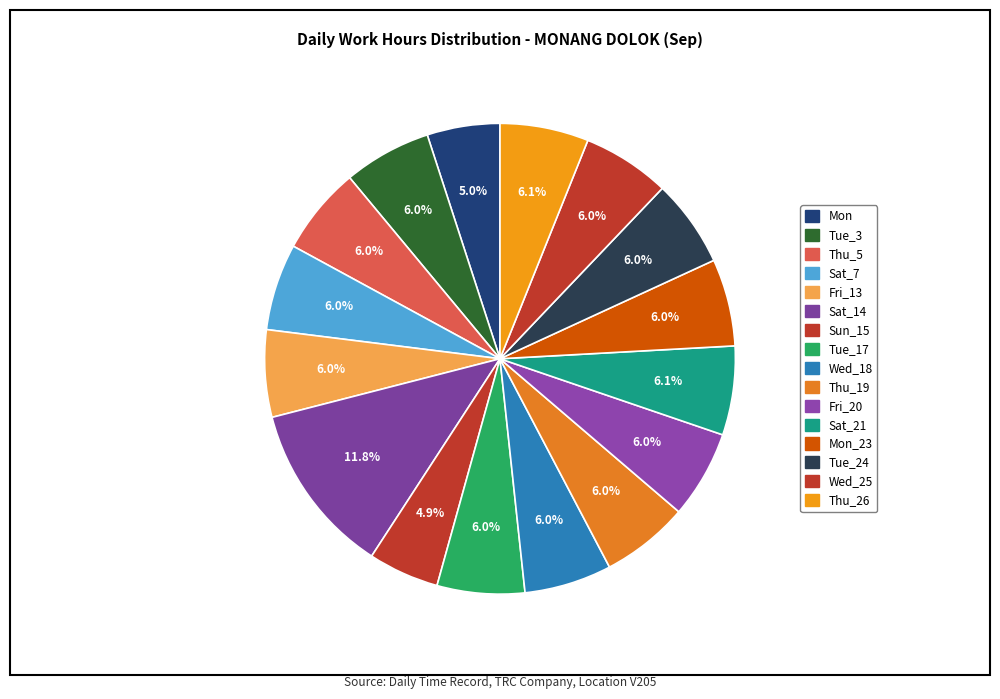

Count the number of slices in the pie.

16